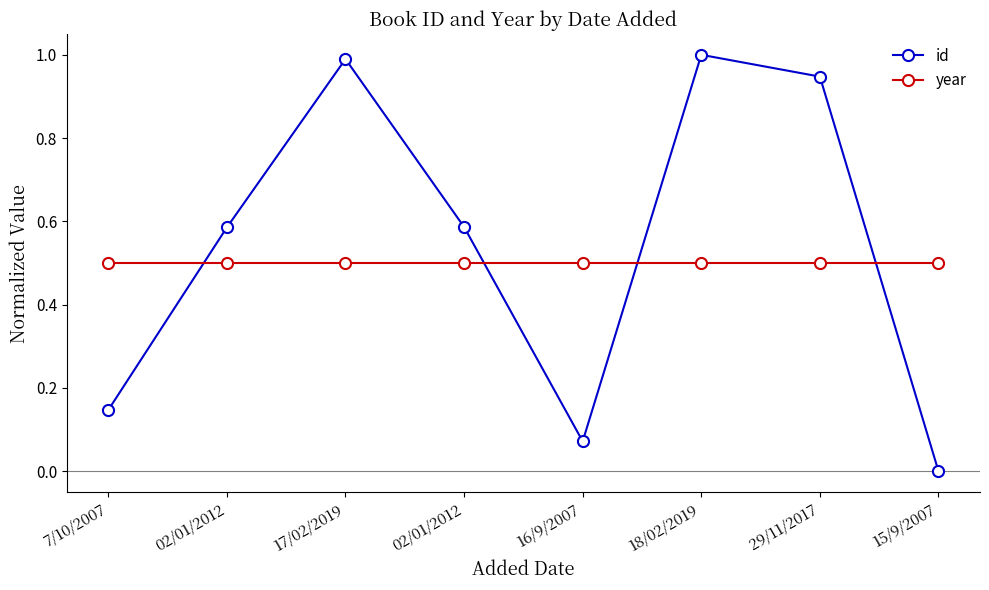

Which series has the widest spread of values?

id